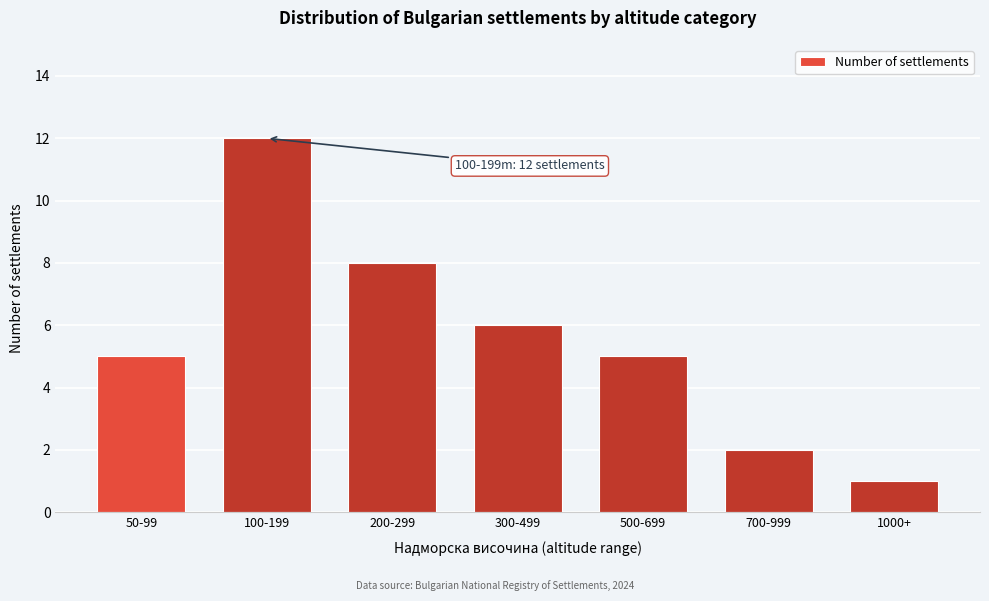

Reading left to right, what are all the values shown in this chart?

50-99=5	100-199=12	200-299=8	300-499=6	500-699=5	700-999=2	1000+=1